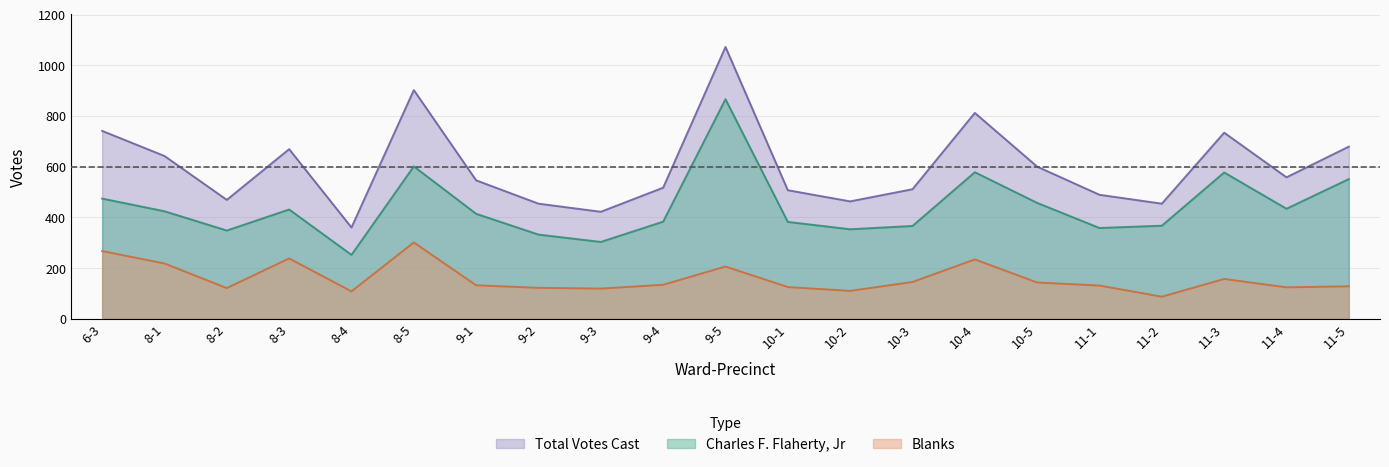

True or false: Total Votes Cast and Charles F. Flaherty, Jr cross at least once.

False